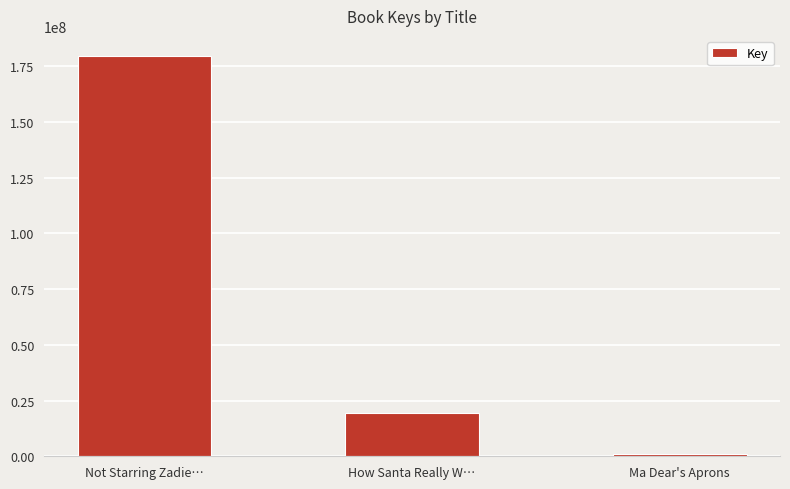

What position from the right is Not Starring Zadie…?

3